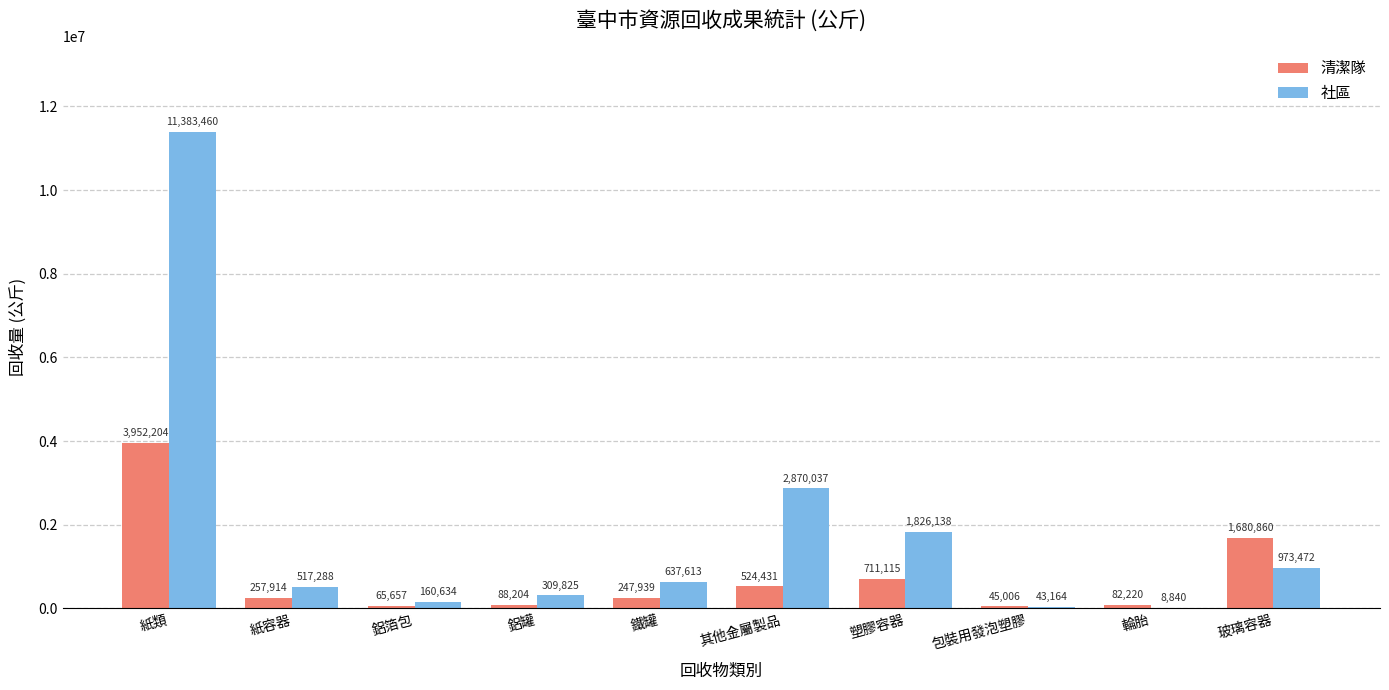

Between 紙類 and 輪胎, which series saw the biggest shift?

社區